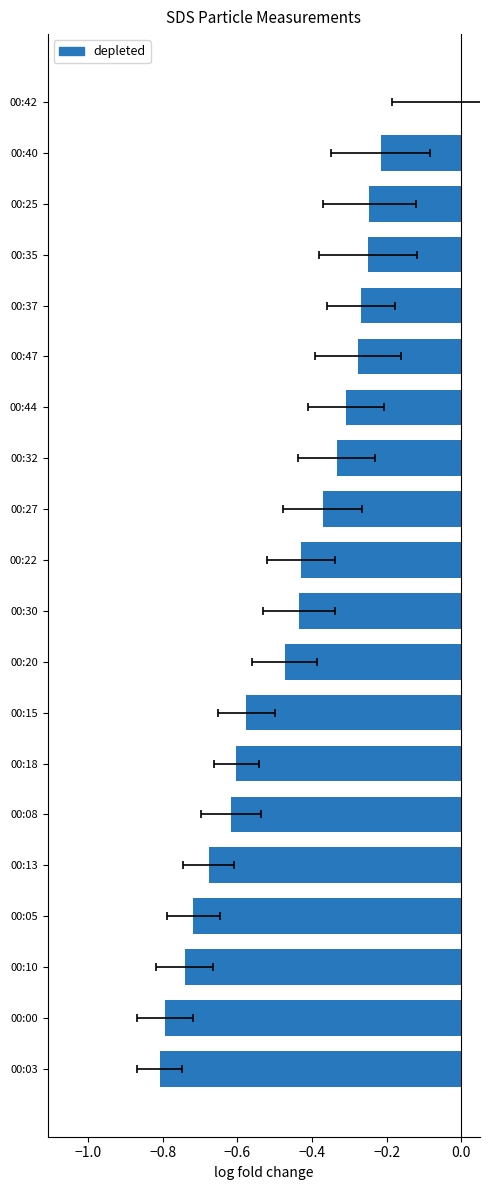

Reading left to right, transcribe all the data shown in this chart.

-0.8	-0.8	-0.7	-0.7	-0.7	-0.6	-0.6	-0.6	-0.5	-0.4	-0.4	-0.4	-0.3	-0.3	-0.3	-0.3	-0.3	-0.2	-0.2	0.0